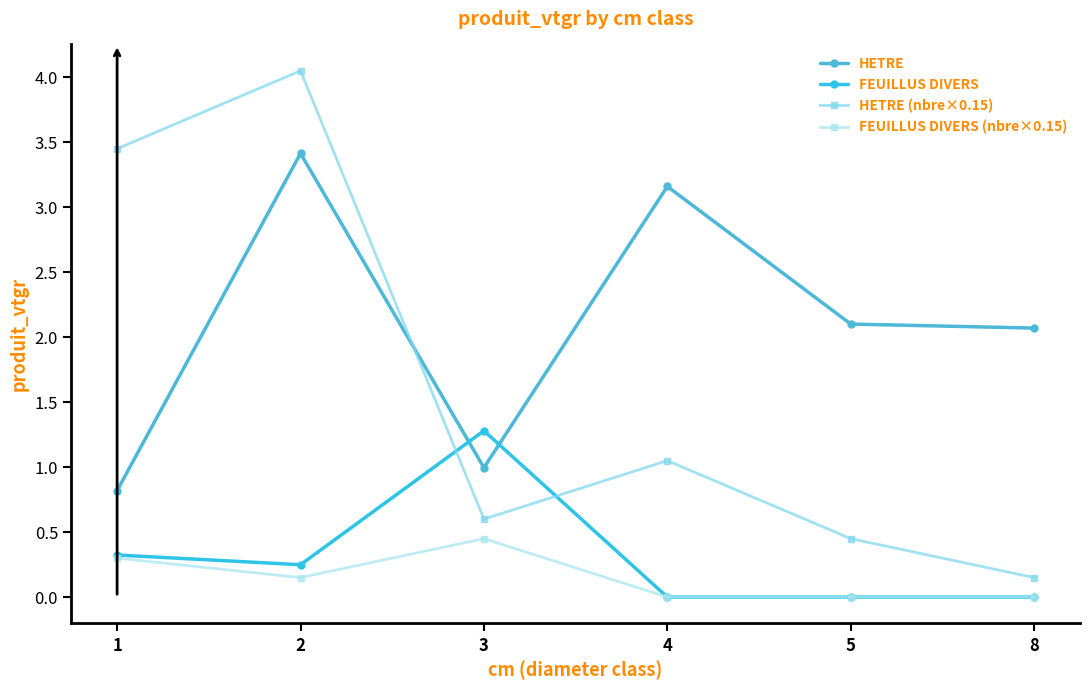

True or false: FEUILLUS DIVERS (nbre×0.15) and FEUILLUS DIVERS cross at least once.

False